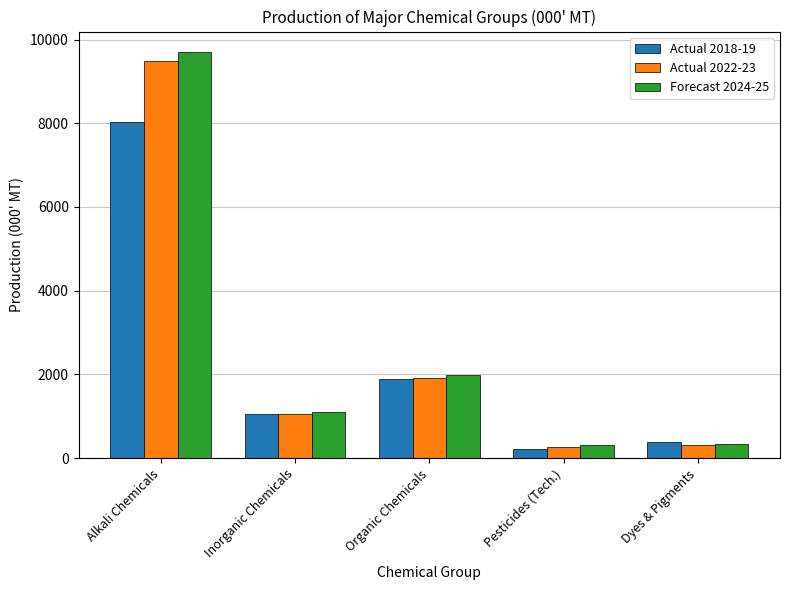

What is the sum of the Actual 2022-23 values at Alkali Chemicals and Dyes & Pigments?

9810.7